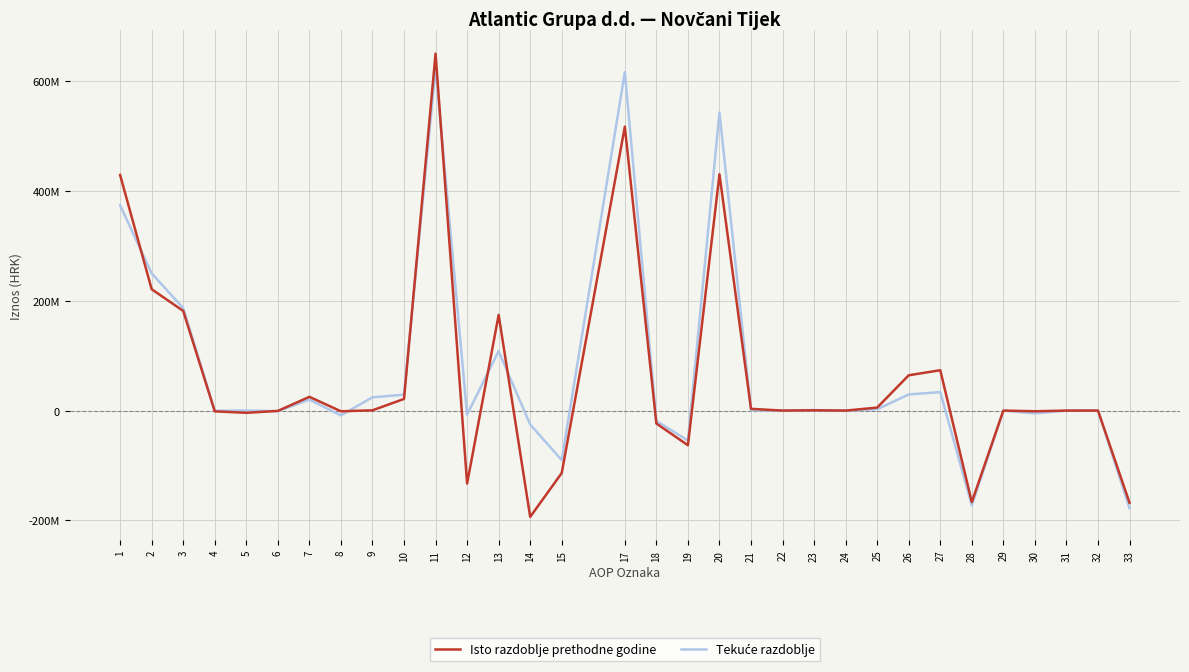

Which series has the largest range (max minus min)?

Isto razdoblje prethodne godine